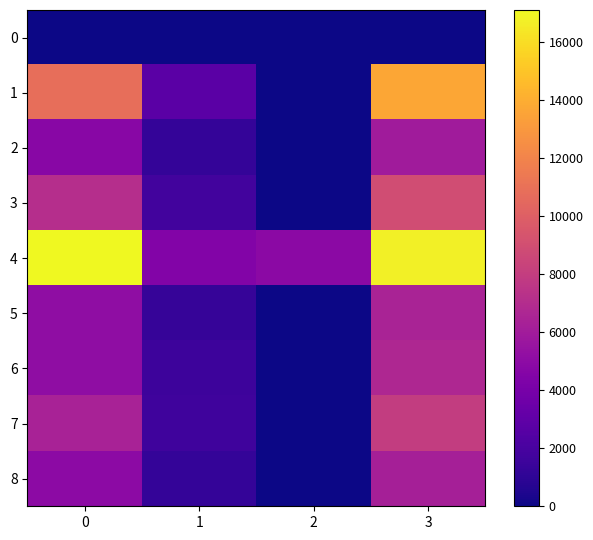

At which category is the sum across all series the highest?

3